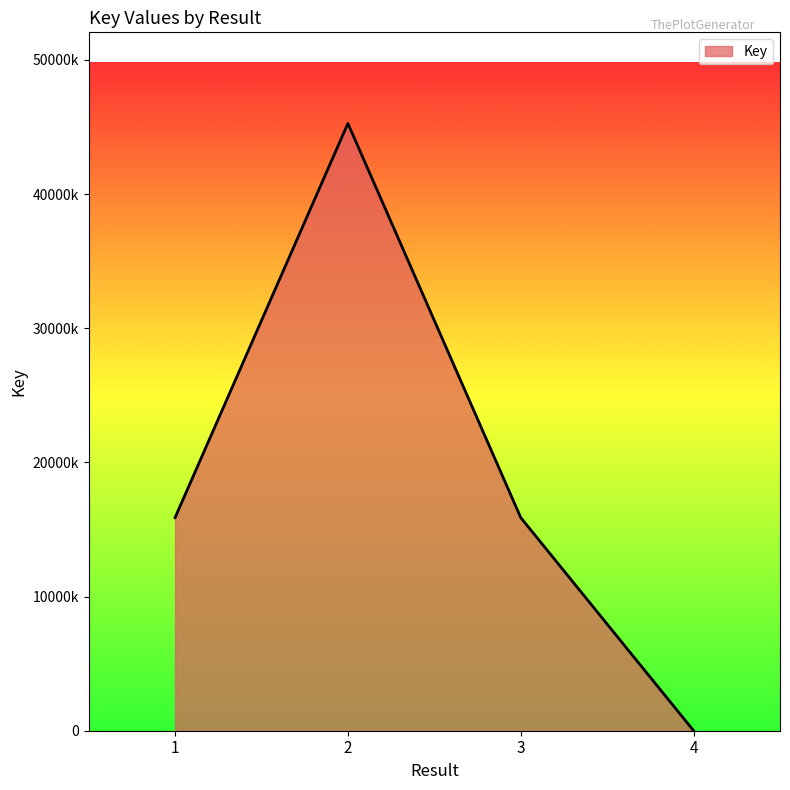

What is the difference between the values at 1 and 2?

29379581